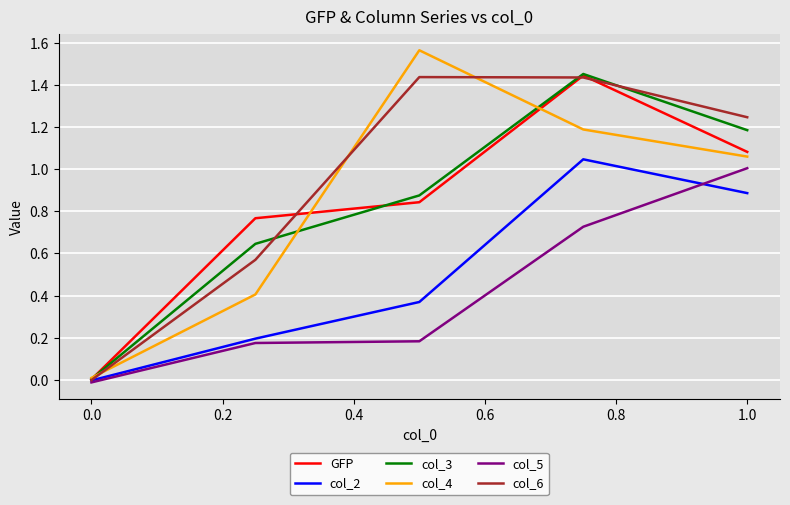

True or false: col_5 and col_4 cross at least once.

False